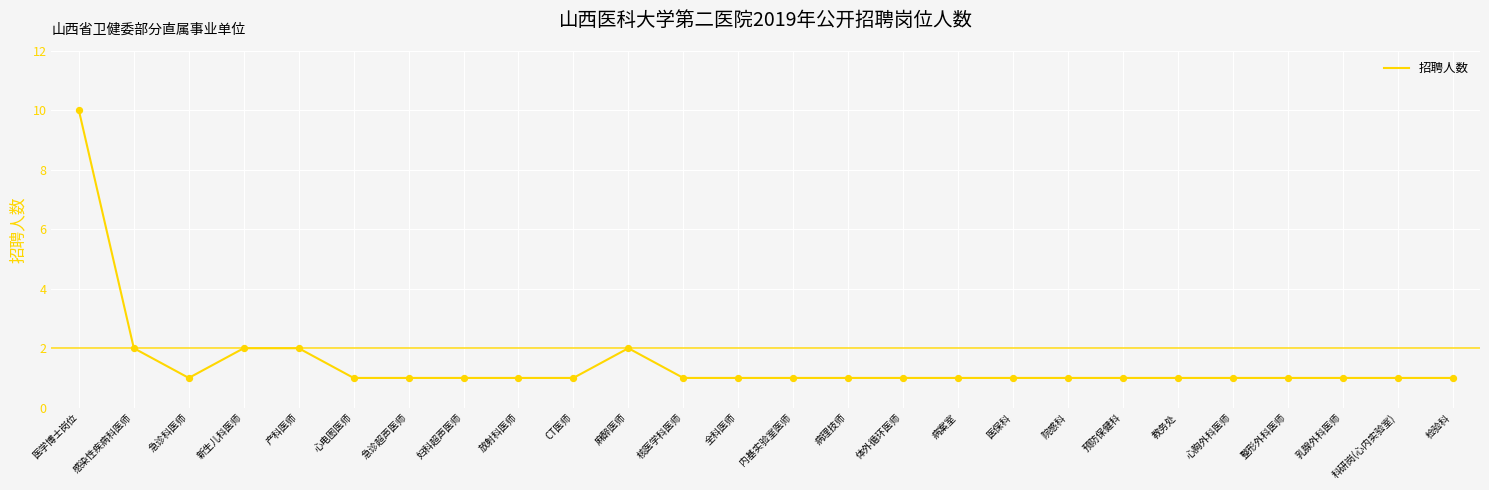

Approximately how many times larger is the value at 核医学科医师 compared to CT医师?

1.0